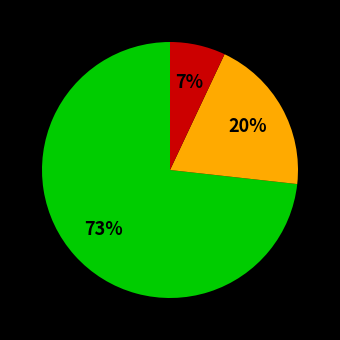

Does any single category account for the majority?

Yes